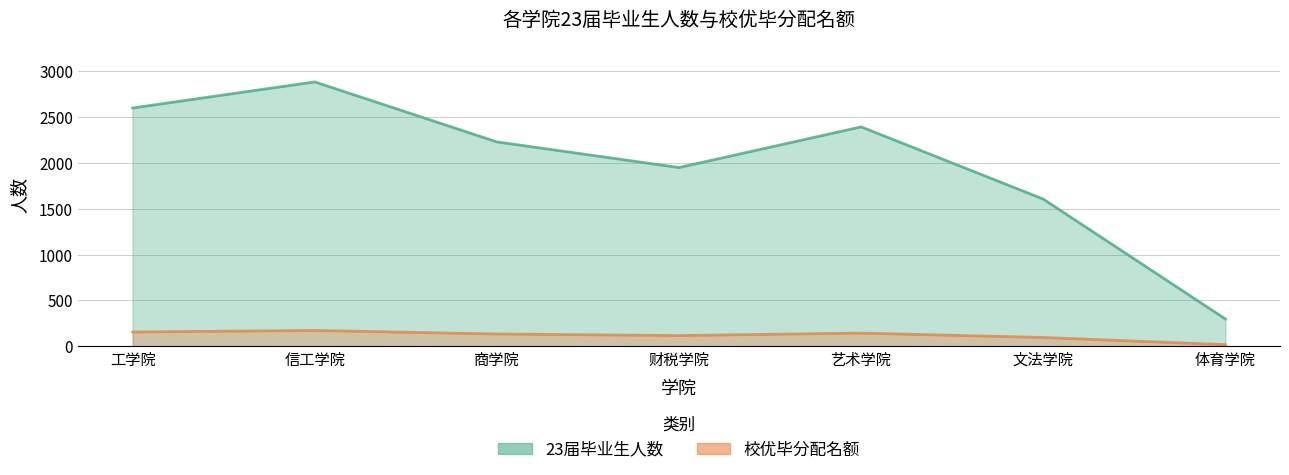

Reading left to right, what are all the values shown in this chart?

23届毕业生人数: 工学院=2601	信工学院=2886	商学院=2231	财税学院=1951	艺术学院=2395	文法学院=1607	体育学院=298
校优毕分配名额: 工学院=156	信工学院=173	商学院=134	财税学院=117	艺术学院=144	文法学院=96	体育学院=18